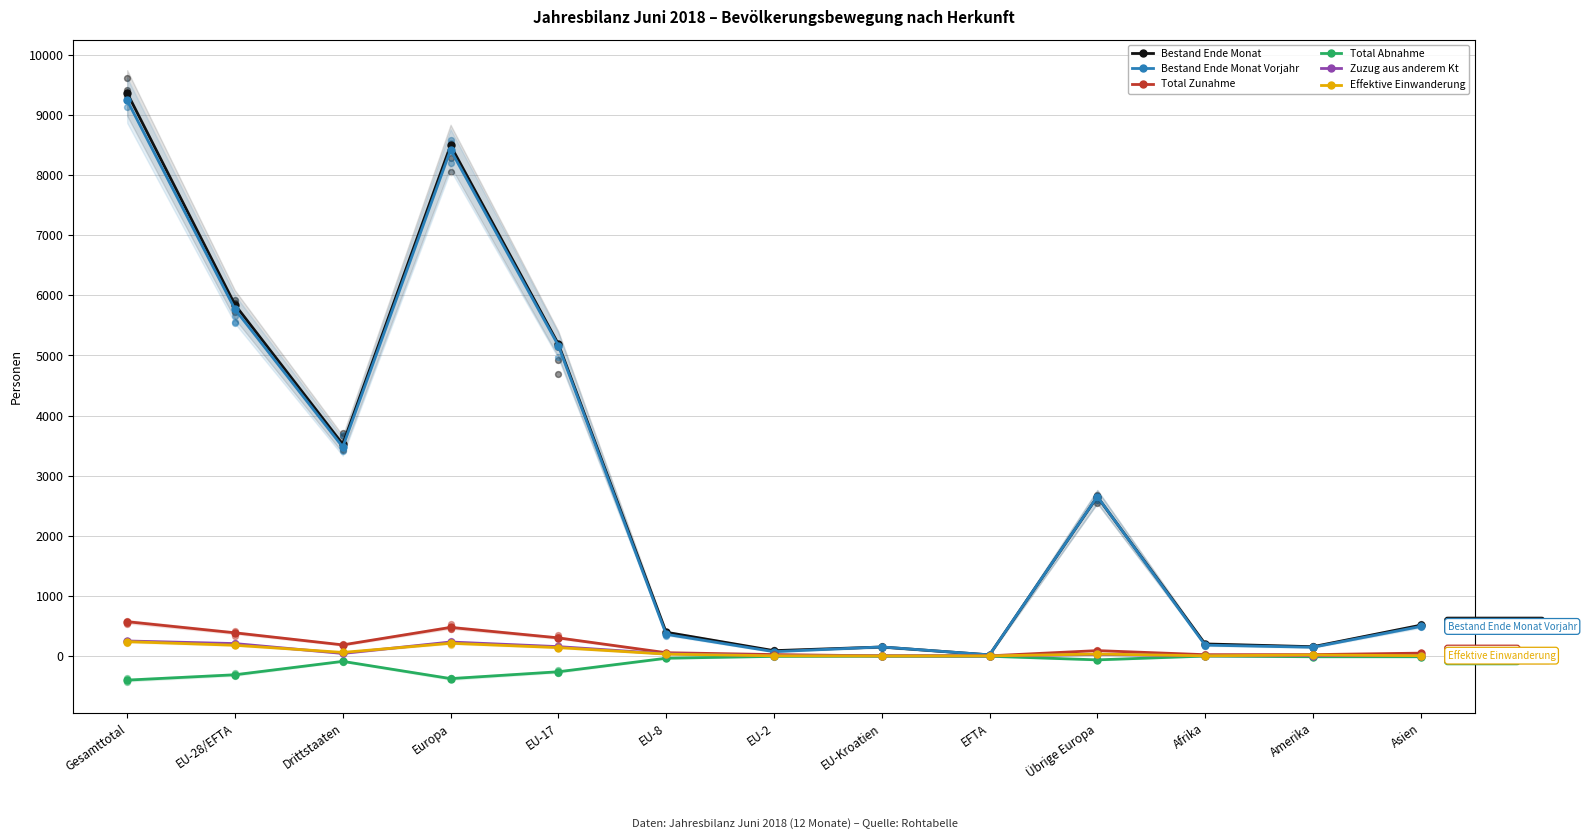

Which series has the largest total across all categories?

Bestand Ende Monat